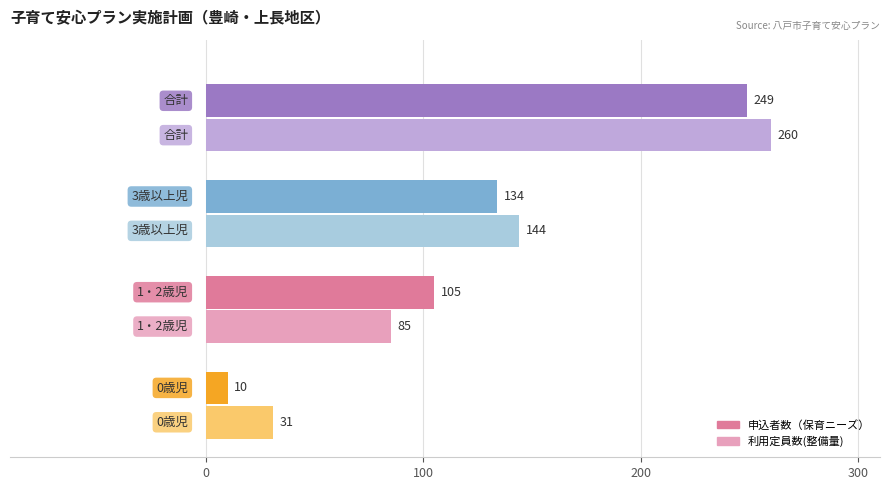

What is the difference between the highest and lowest values at 3歳以上児?

10